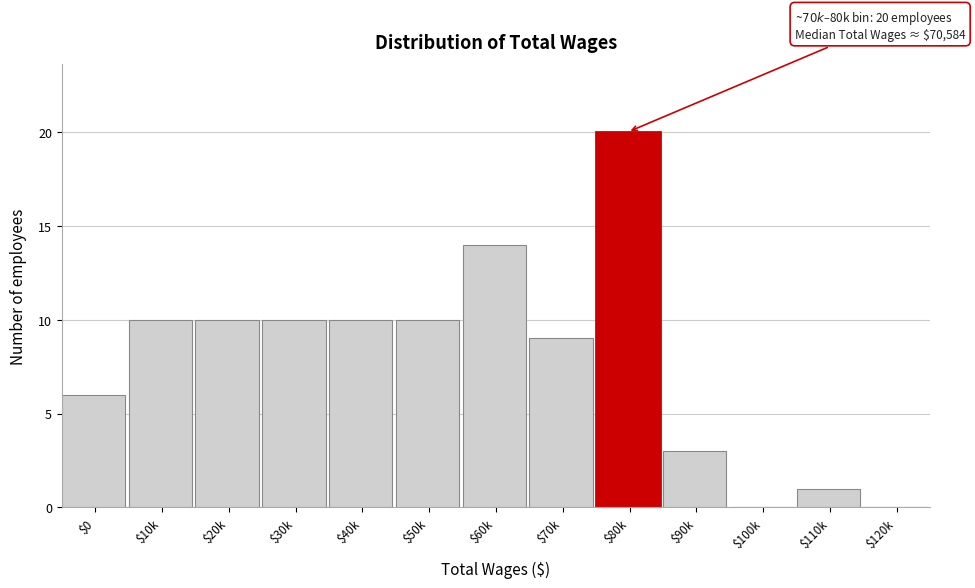

Is it true that the value at $10k is 10?

True